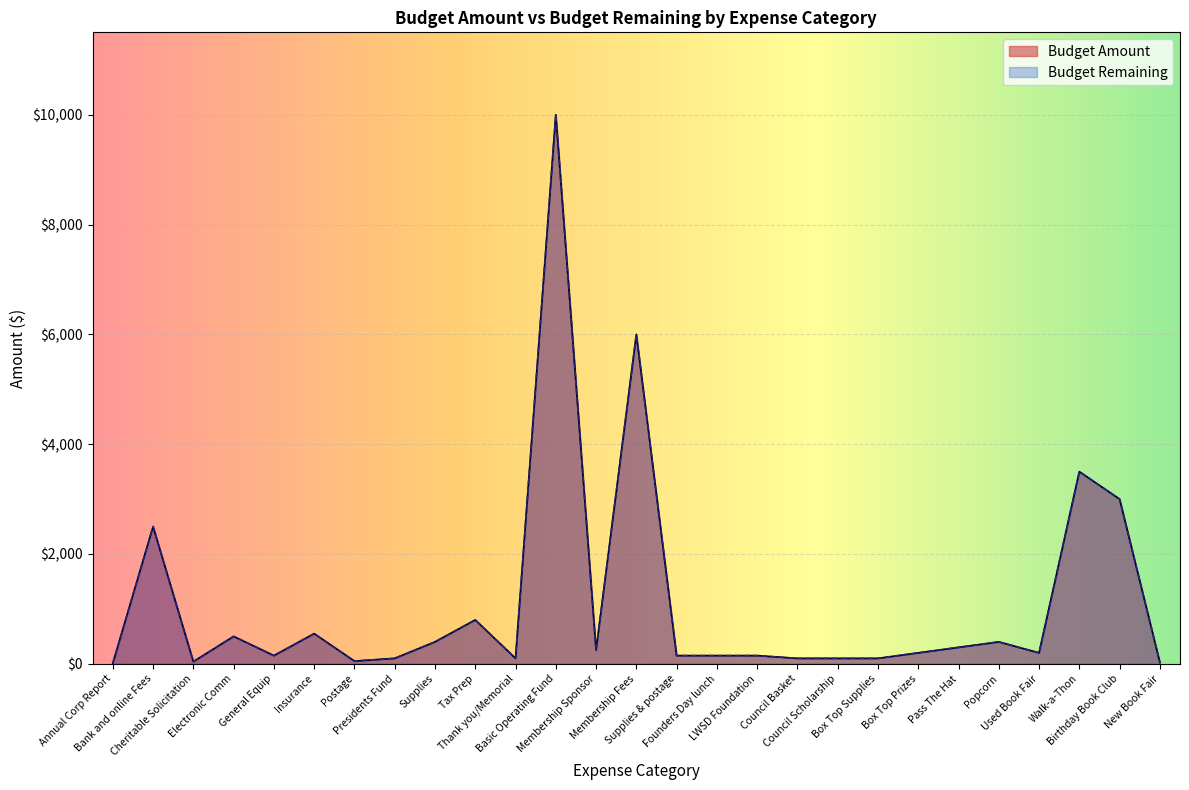

What is the maximum value for Budget Amount?

10000